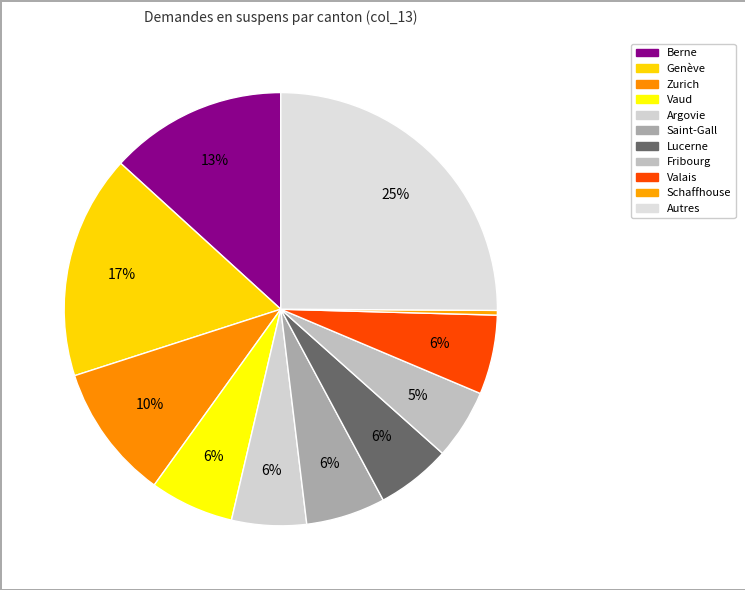

How many segments does this pie chart have?

11